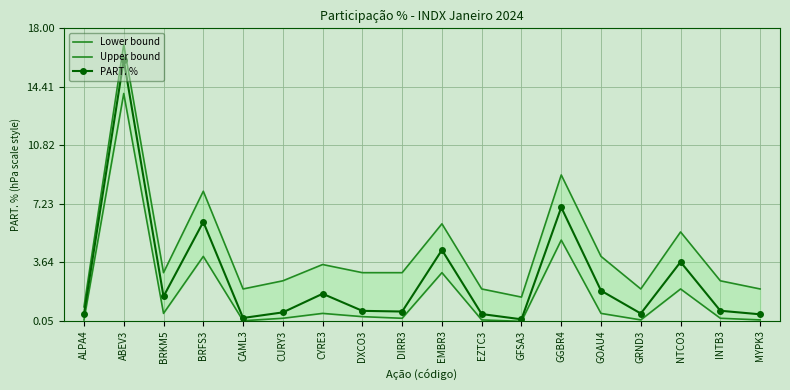

What is the label of the 15th point from the left?

GRND3